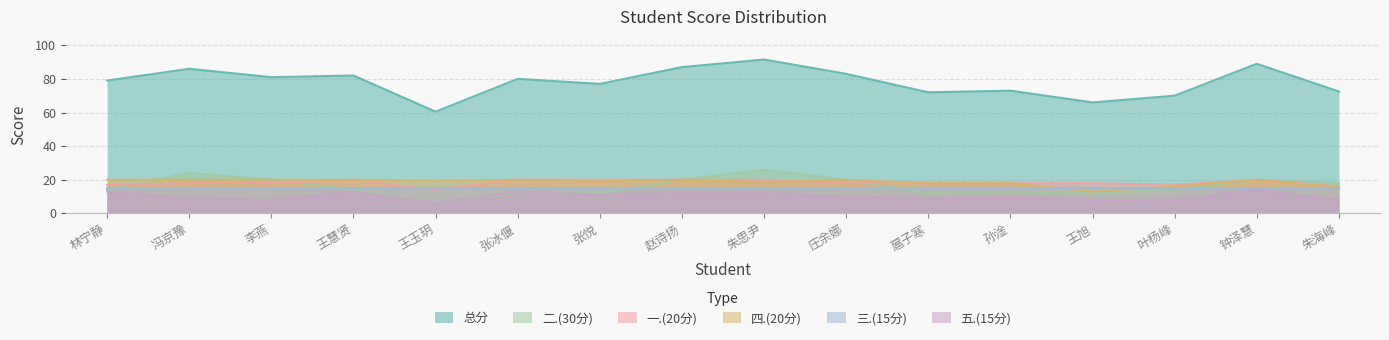

What position from the right is 李燕?

14